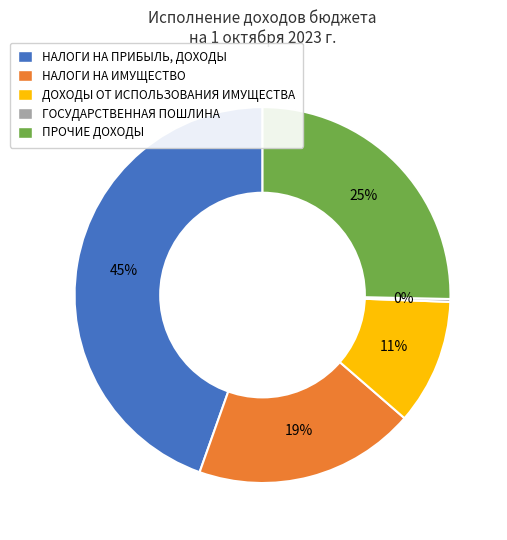

To the nearest percent, what is the average slice percentage?

20%